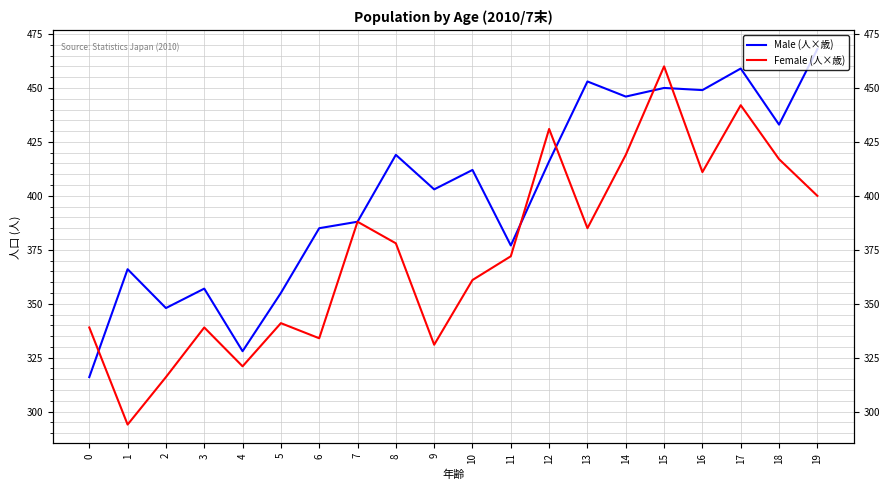

Where is the first local minimum for Female (人×歳)?

1